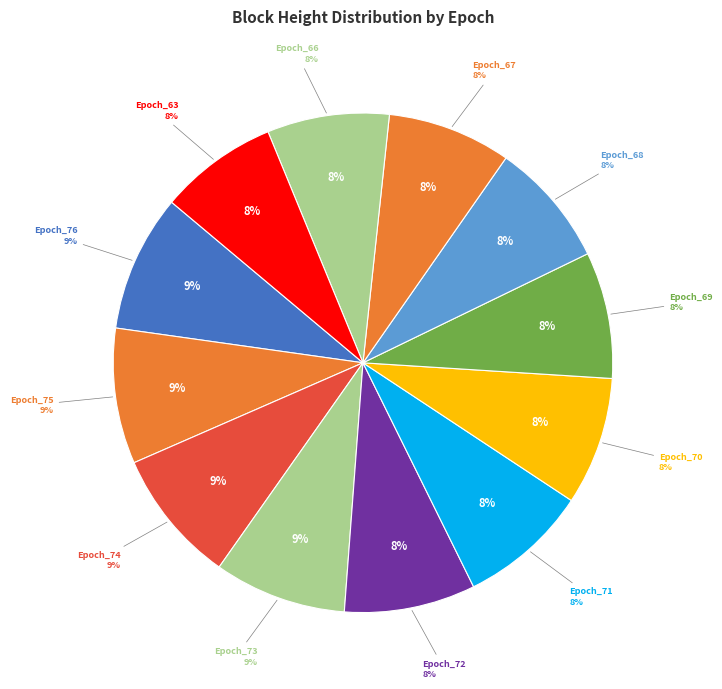

Approximately how many times larger is the value at Epoch_63 compared to Epoch_70?

0.9